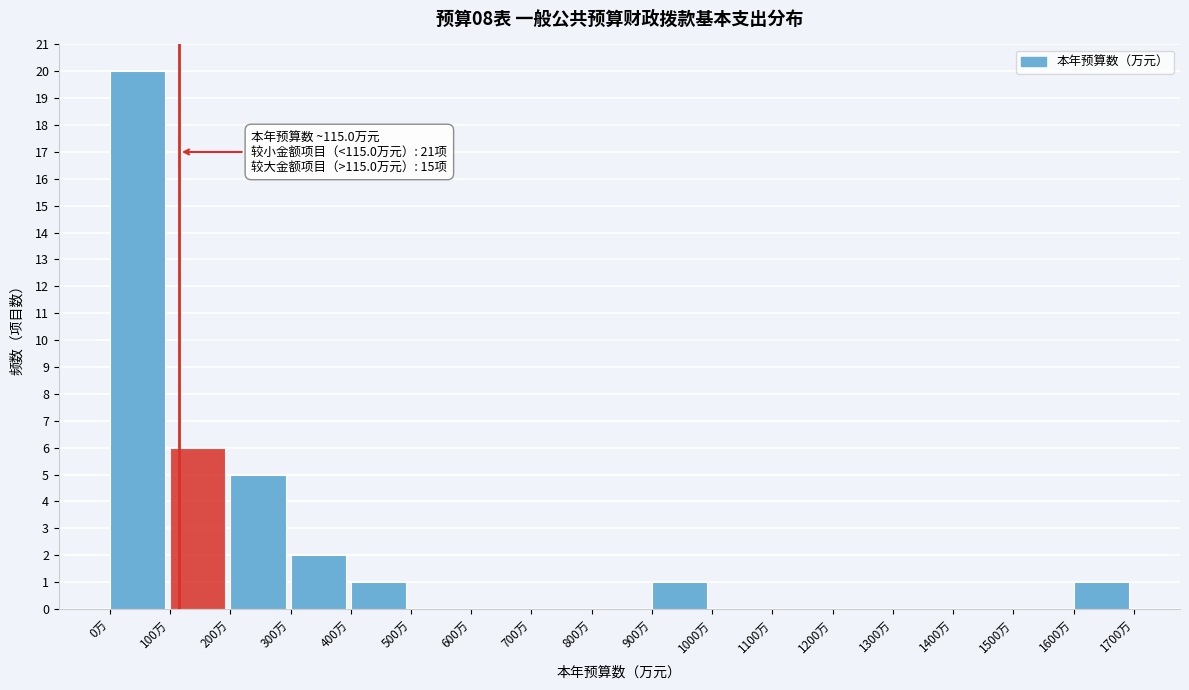

Which range on the x-axis has the tallest bar?

0 to 100